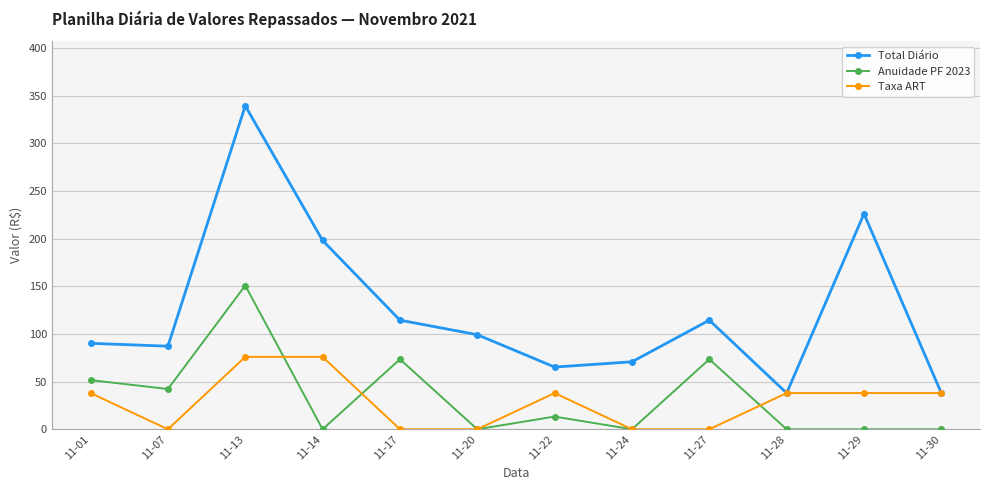

What is the highest value of the Anuidade PF 2023 series?

150.9